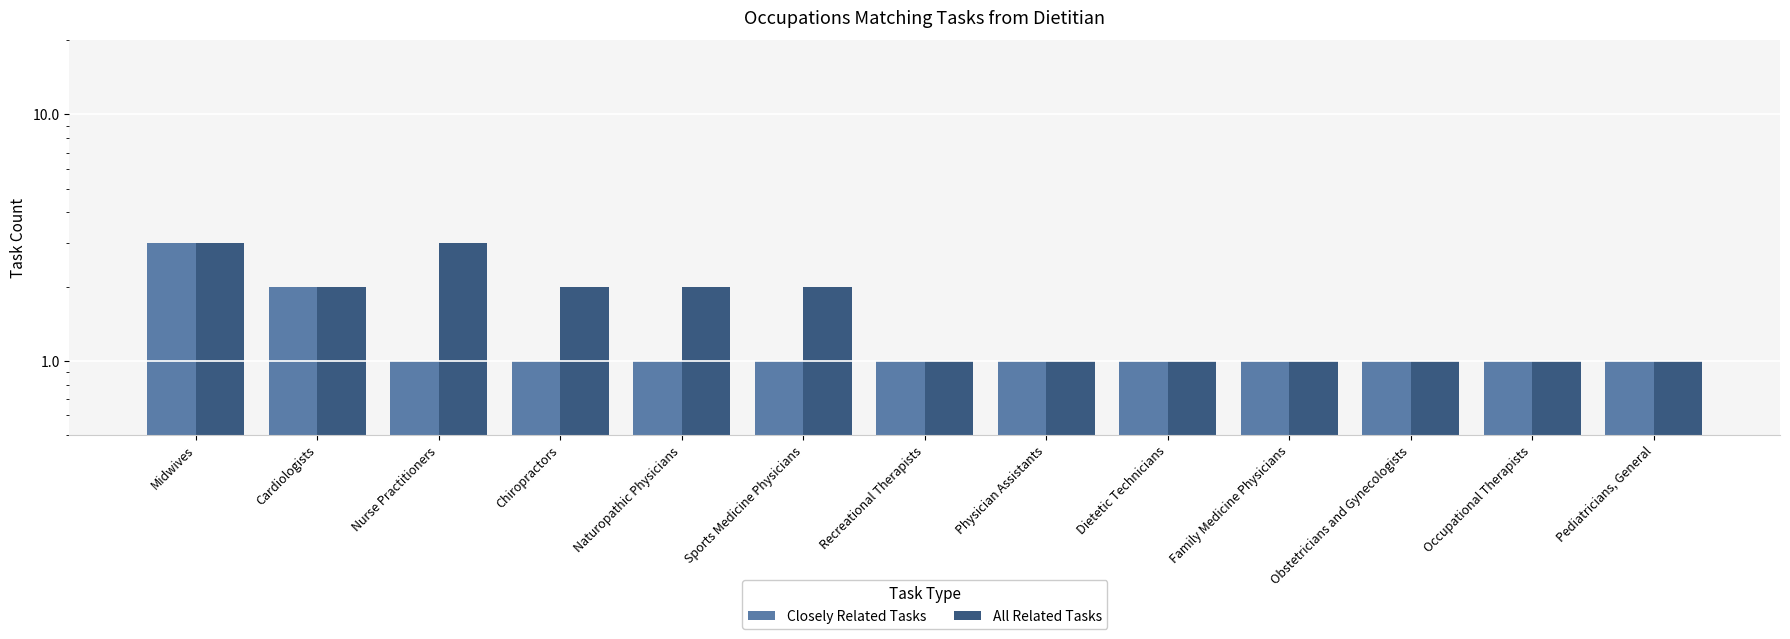

Reading right to left, transcribe all the data shown in this chart.

Closely Related Tasks: 1	1	1	1	1	1	1	1	1	1	1	2	3
All Related Tasks: 1	1	1	1	1	1	1	2	2	2	3	2	3